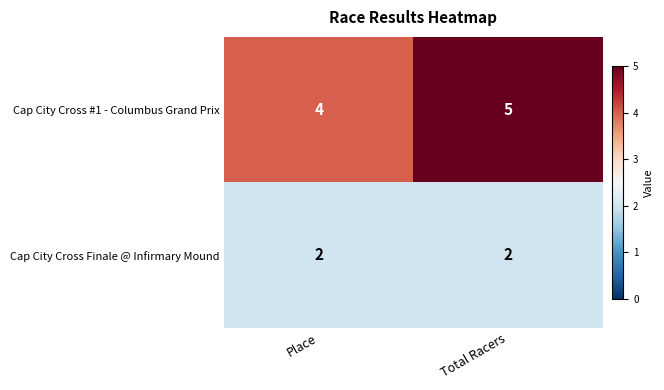

Rank the series at Total Racers from highest to lowest value.

Cap City Cross #1 - Columbus Grand Prix, Cap City Cross Finale @ Infirmary Mound